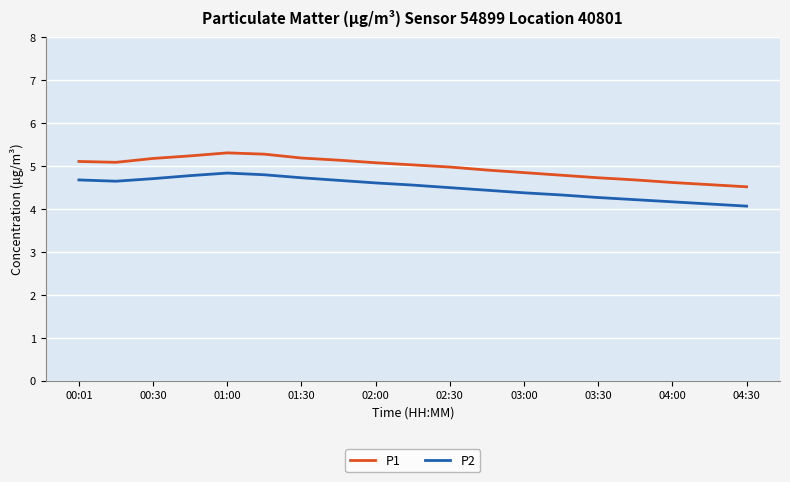

What is the maximum value shown in the chart?

5.3